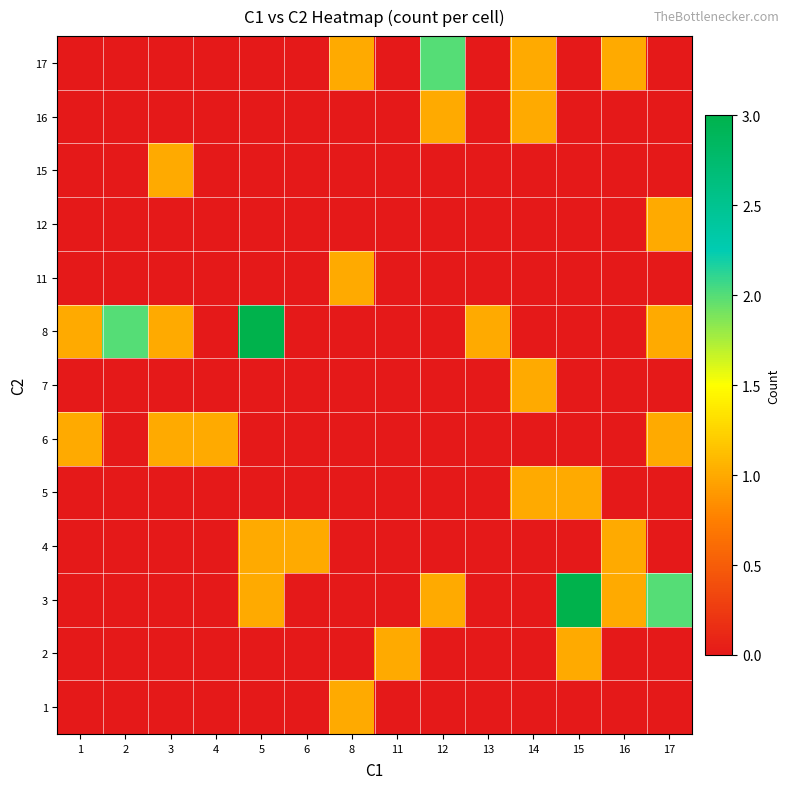

Rank the series by their maximum value, from lowest to highest.

1, 2, 4, 5, 6, 7, 11, 12, 15, 16, 17, 3, 8